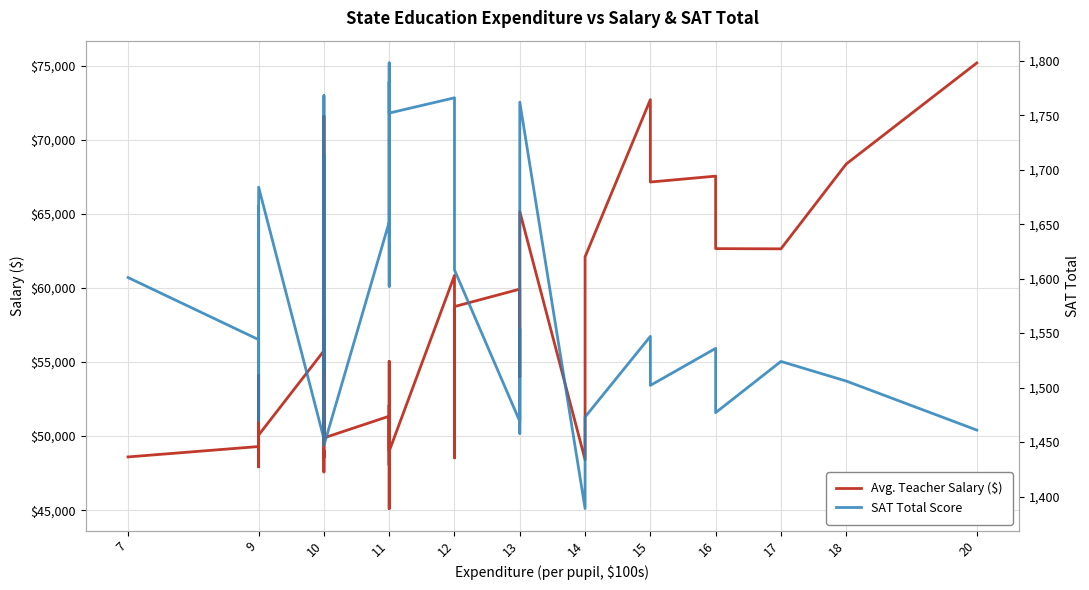

How many series are shown in this chart?

2